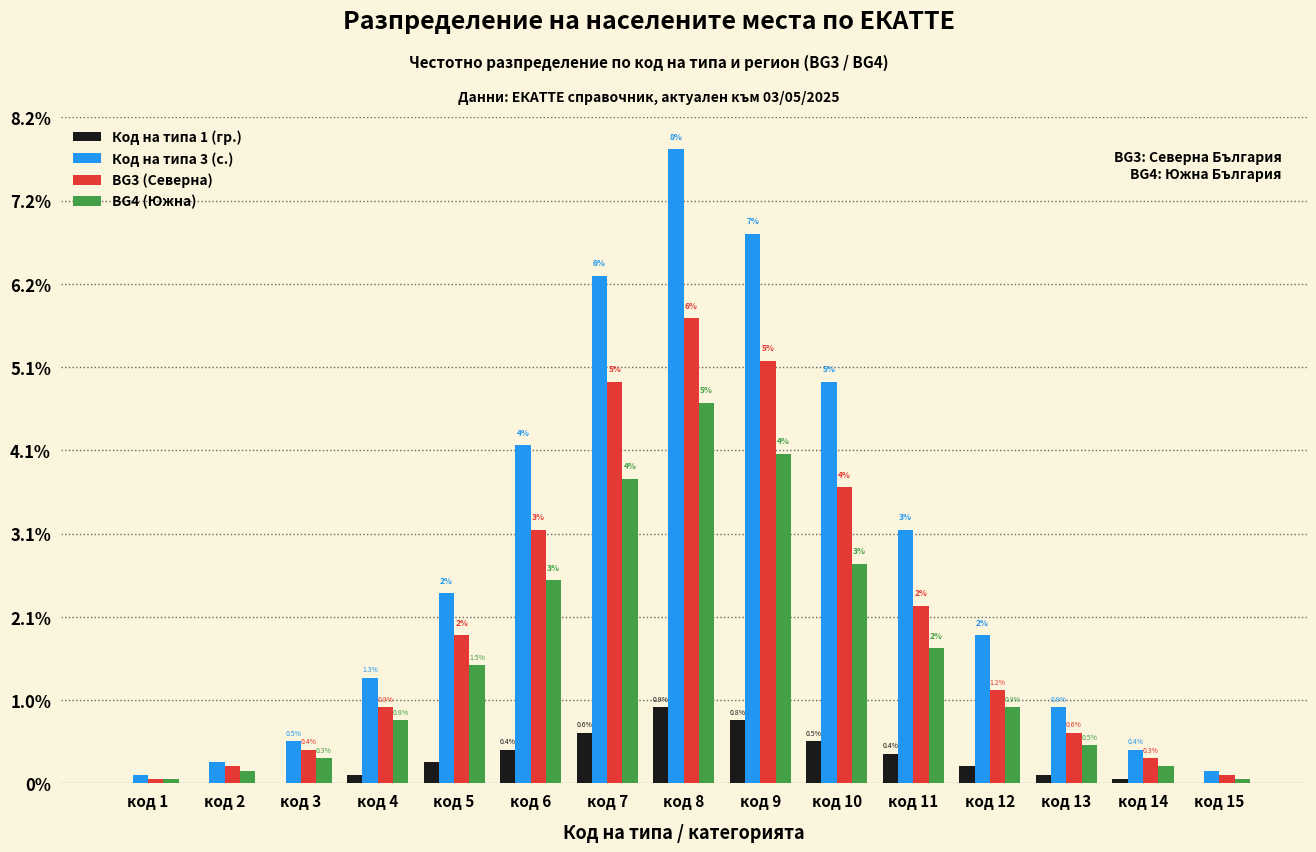

Is it true that BG3 (Северна) equals 0.9 at код 4?

True